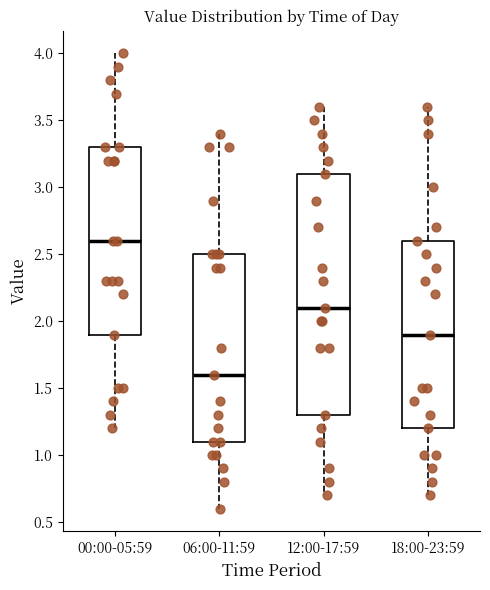

Where does the median line of the box for 12:00-17:59 sit on the y-axis? The values are not printed on the chart, so give them approximately, as read against the axis.

2.1